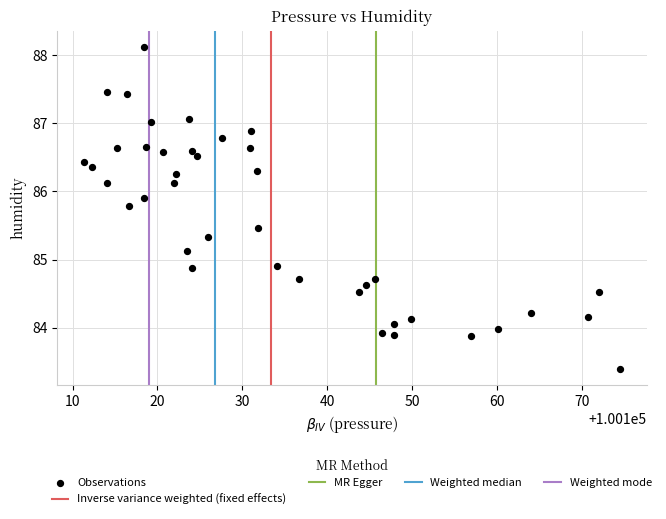

What is the range of X values (max minus min)?

63.2